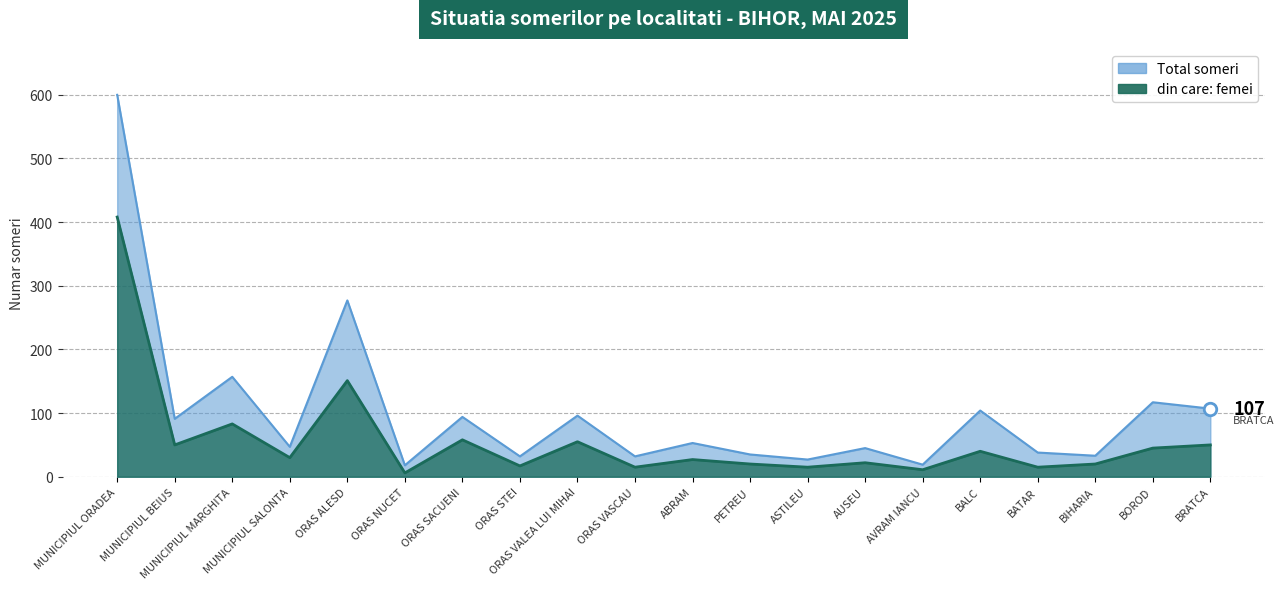

What is the sum of the din care: femei values at ORAS VALEA LUI MIHAI and AVRAM IANCU?

66